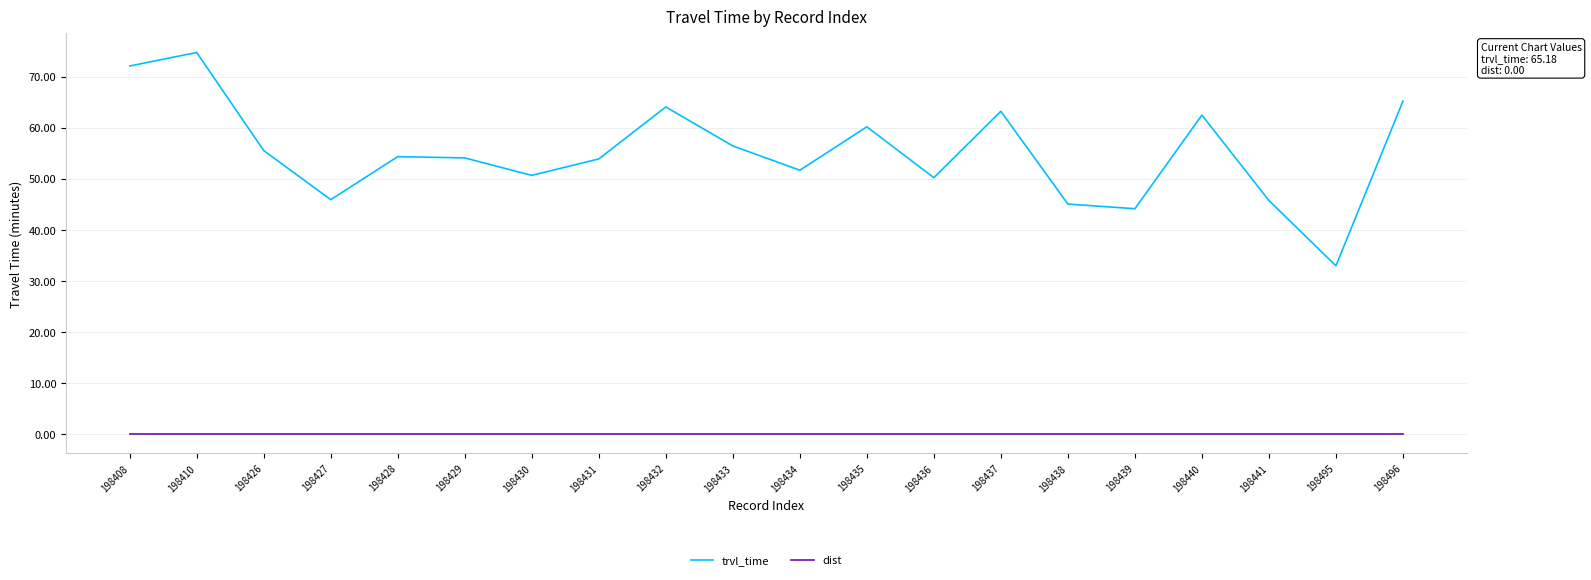

What value does the trvl_time series have at 198438?

45.0